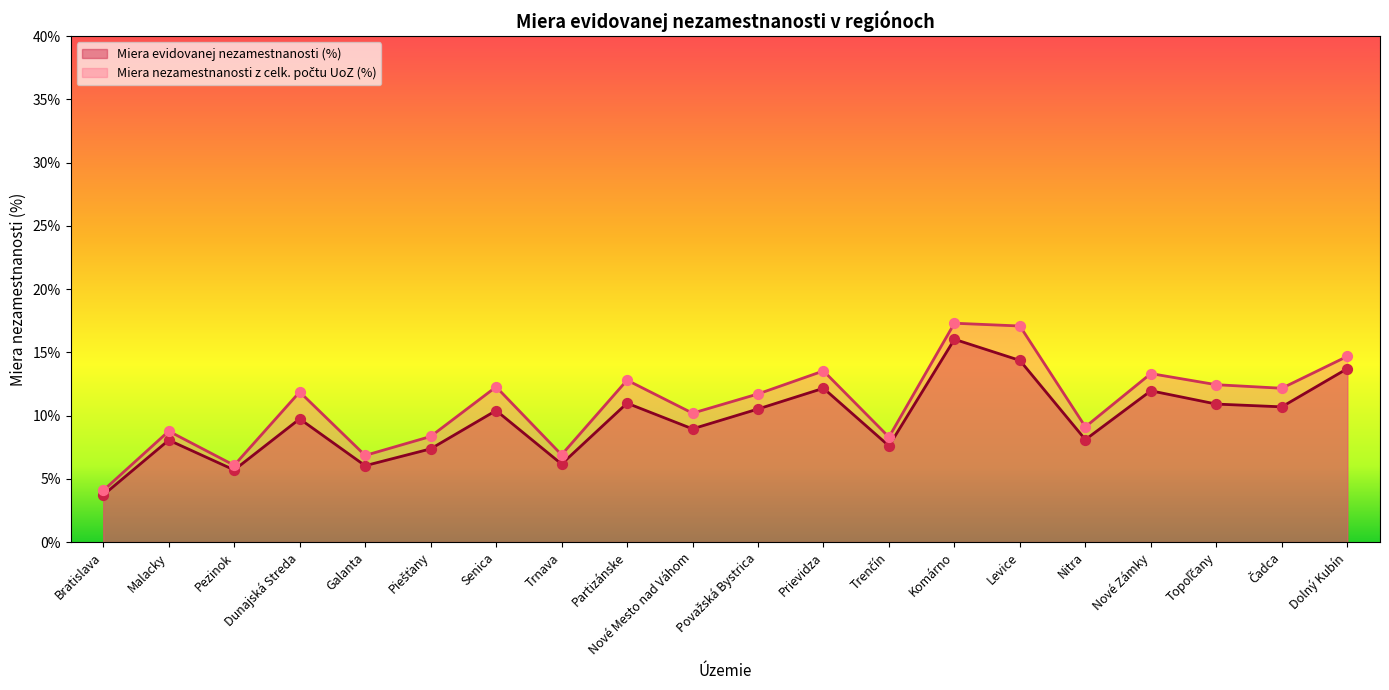

Which series reaches the minimum Y coordinate?

Miera evidovanej nezamestnanosti (%)